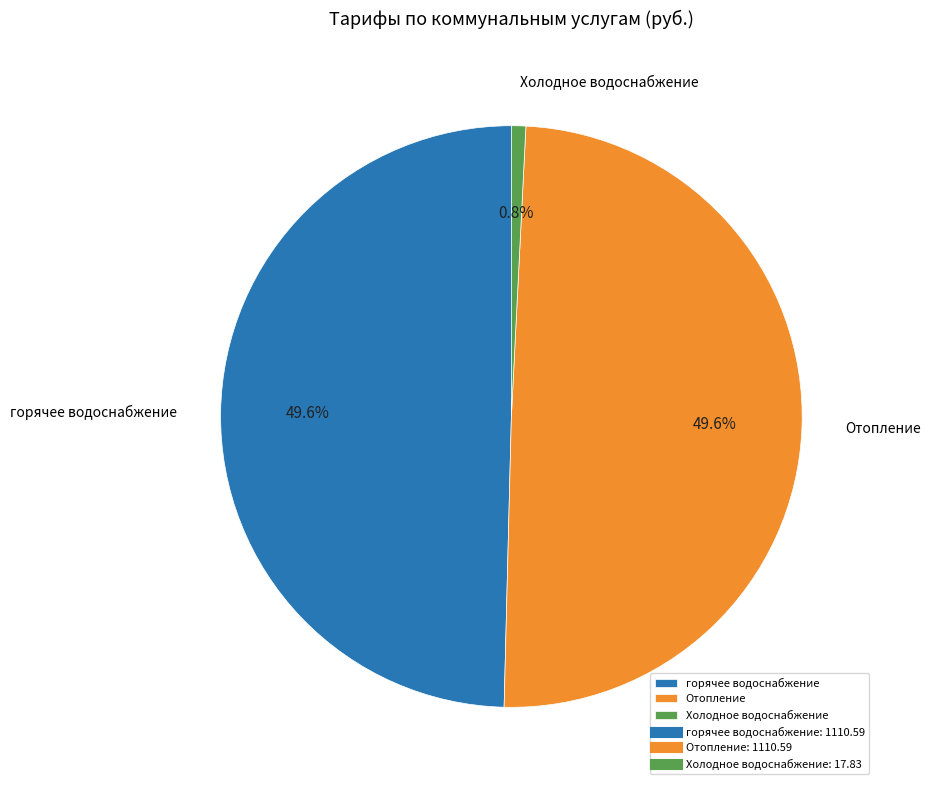

Does Отопление account for over 50% of the chart?

No